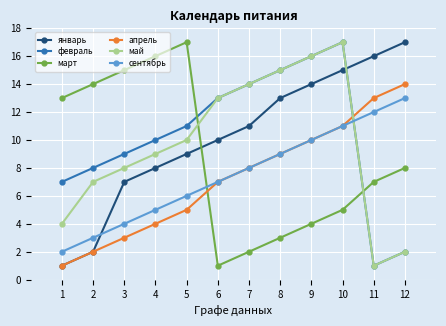

Reading right to left, what are all the values shown in this chart?

январь: 12=17	11=16	10=15	9=14	8=13	7=11	6=10	5=9	4=8	3=7	2=2	1=1
февраль: 12=2	11=1	10=17	9=16	8=15	7=14	6=13	5=11	4=10	3=9	2=8	1=7
март: 12=8	11=7	10=5	9=4	8=3	7=2	6=1	5=17	4=16	3=15	2=14	1=13
апрель: 12=14	11=13	10=11	9=10	8=9	7=8	6=7	5=5	4=4	3=3	2=2	1=1
май: 12=2	11=1	10=17	9=16	8=15	7=14	6=13	5=10	4=9	3=8	2=7	1=4
сентябрь: 12=13	11=12	10=11	9=10	8=9	7=8	6=7	5=6	4=5	3=4	2=3	1=2